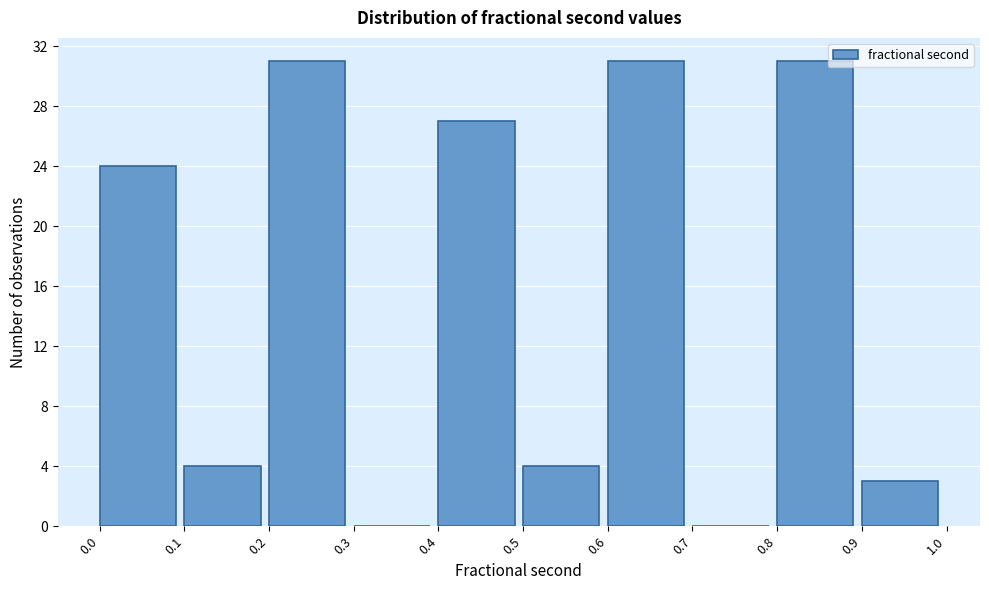

How tall is the bar that spans 0.1 to 0.2 on the x-axis? The values are not printed on the chart, so give them approximately, as read against the axis.

4